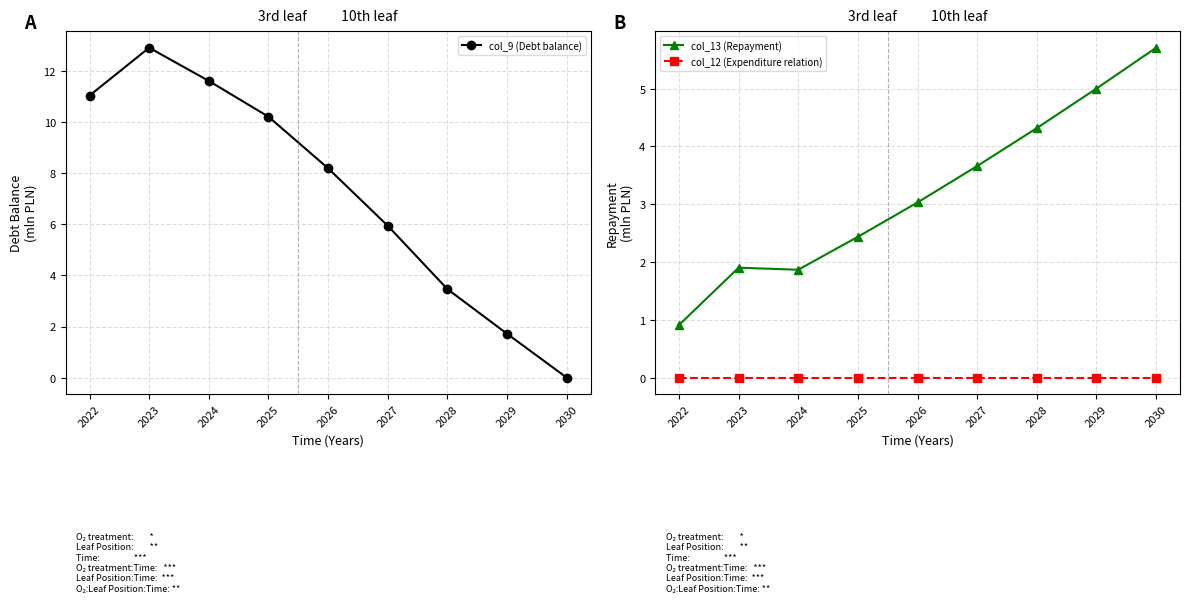

What is the difference between the col_9 (Debt balance) values at 2025 and 2026?

2.0